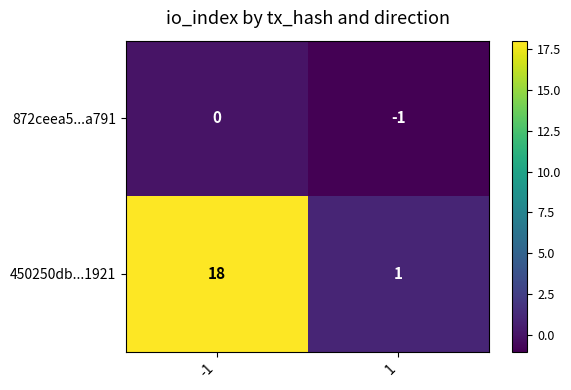

At how many categories does at least one series exceed 3?

1